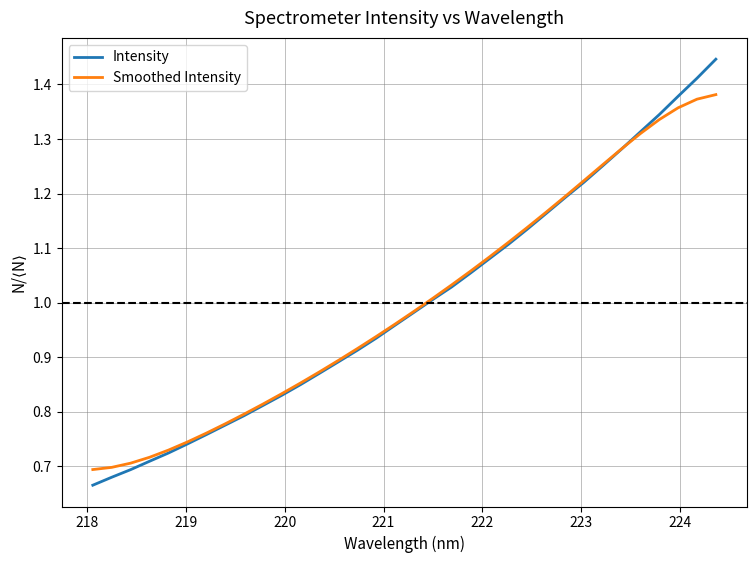

True or false: Intensity and Smoothed Intensity intersect in this chart.

True